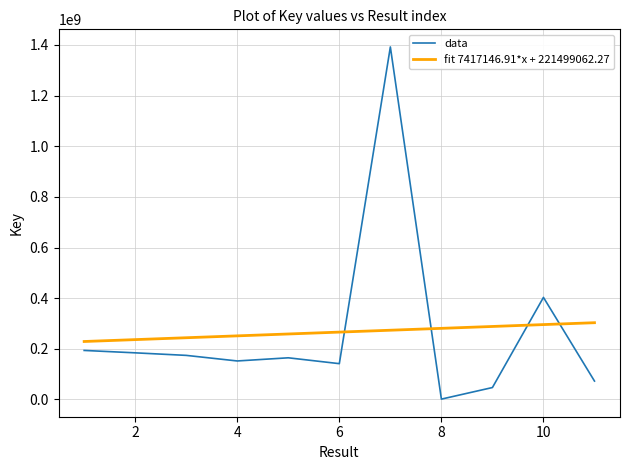

List the series in order of their peak value, highest first.

data, fit 7417146.91*x + 221499062.27